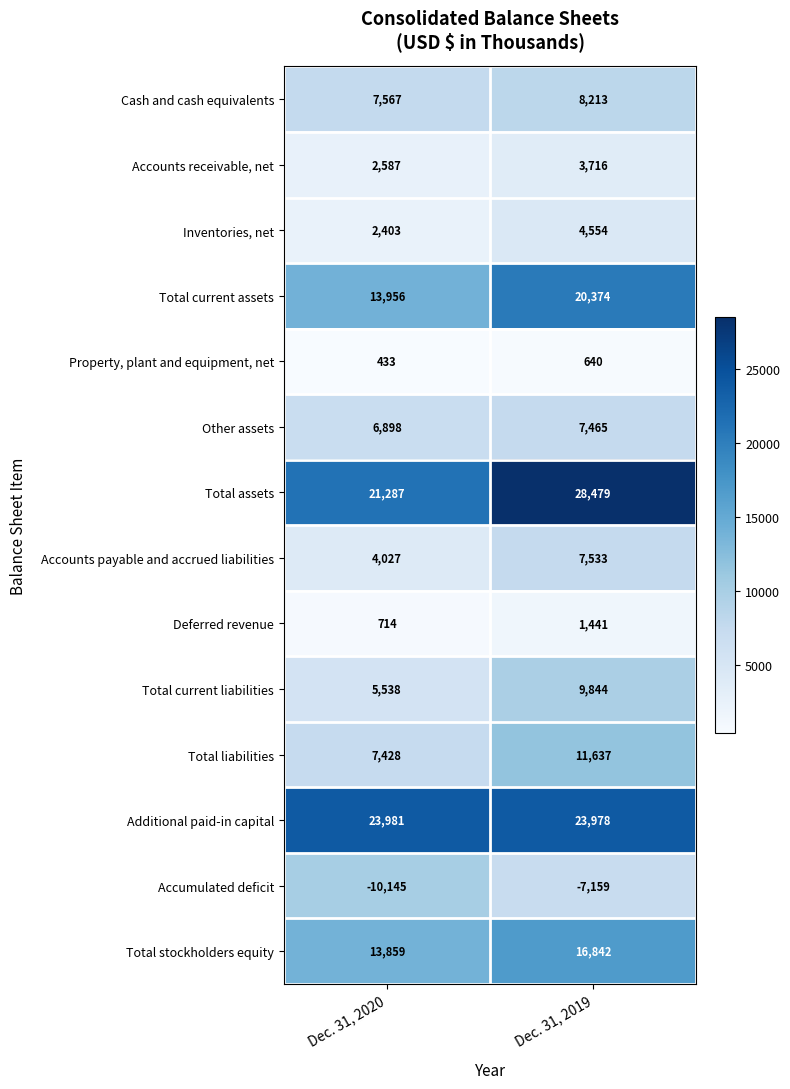

At Dec. 31, 2019, list the series in order from largest to smallest.

Total assets, Additional paid-in capital, Total current assets, Total stockholders equity, Total liabilities, Total current liabilities, Cash and cash equivalents, Accounts payable and accrued liabilities, Other assets, Inventories, net, Accounts receivable, net, Deferred revenue, Property, plant and equipment, net, Accumulated deficit